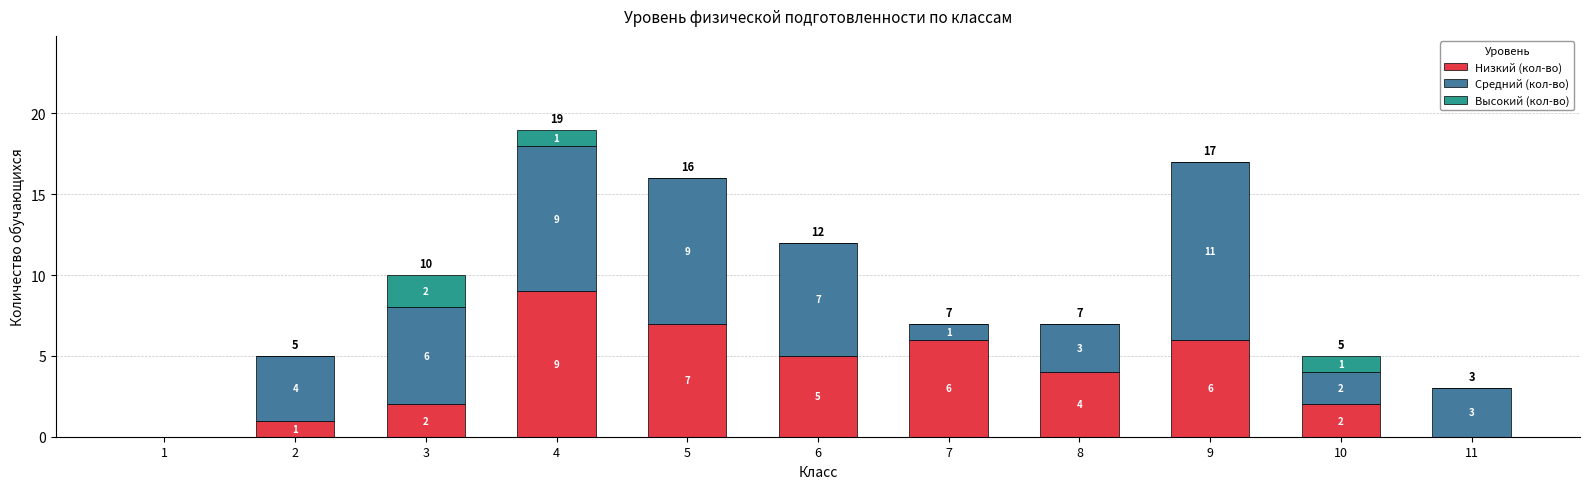

Reading left to right, list the values for the Низкий (кол-во) series.

1=0	2=1	3=2	4=9	5=7	6=5	7=6	8=4	9=6	10=2	11=0